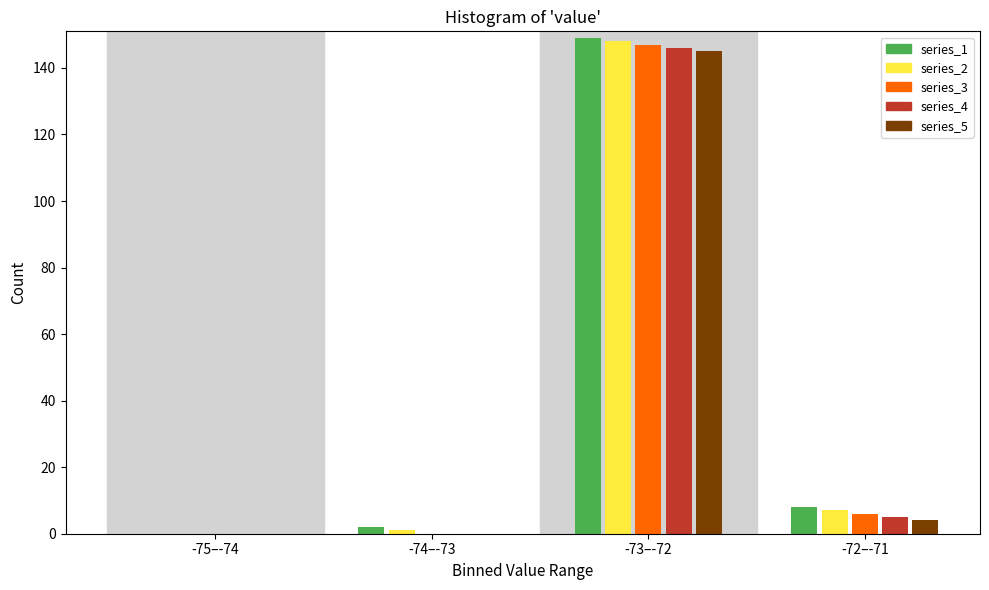

Reading left to right, list all the values displayed in this chart.

series_1: -75–-74=0	-74–-73=2	-73–-72=149	-72–-71=8
series_2: -75–-74=0	-74–-73=1	-73–-72=148	-72–-71=7
series_3: -75–-74=0	-74–-73=0	-73–-72=147	-72–-71=6
series_4: -75–-74=0	-74–-73=0	-73–-72=146	-72–-71=5
series_5: -75–-74=0	-74–-73=0	-73–-72=145	-72–-71=4